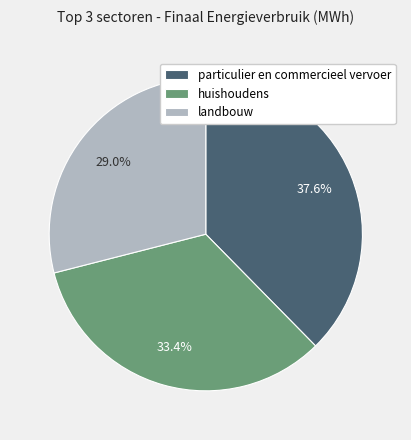

Does any single category account for the majority?

No